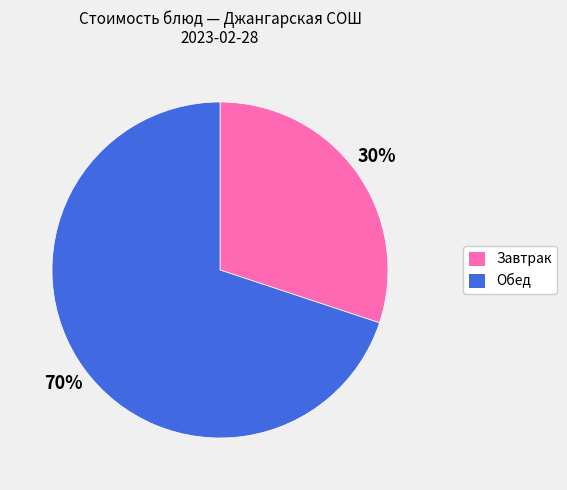

How many slices are in this pie chart?

2